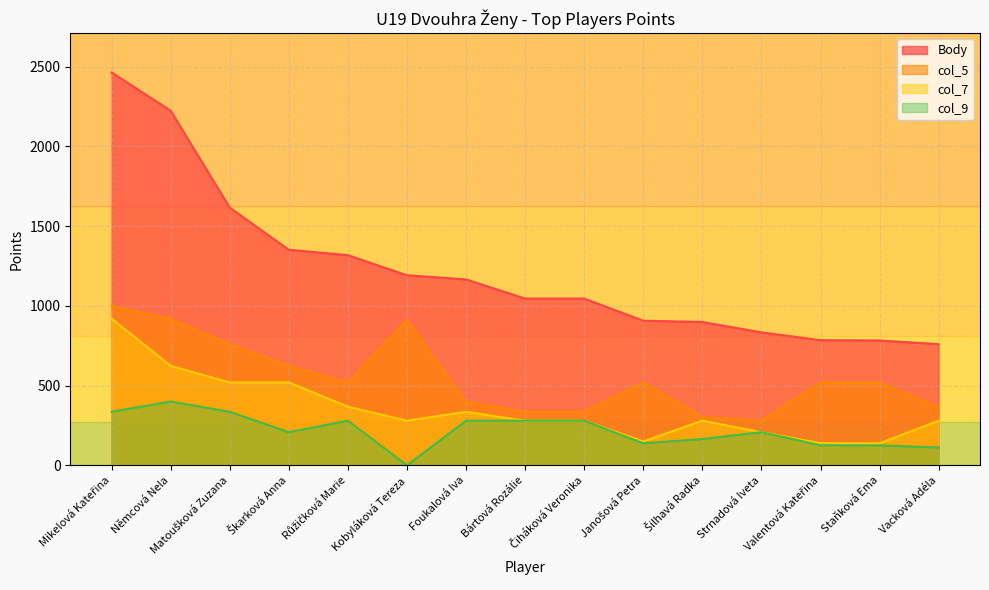

What is the label of the 9th point from the left?

Čiháková Veronika